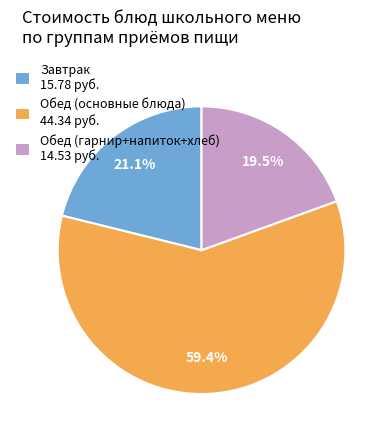

Count the number of slices in the pie.

3